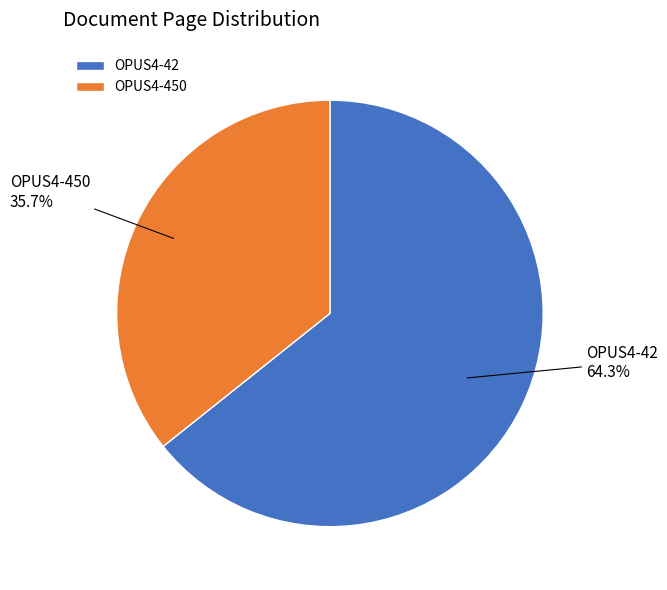

To the nearest percent, what portion does OPUS4-42 represent?

64%